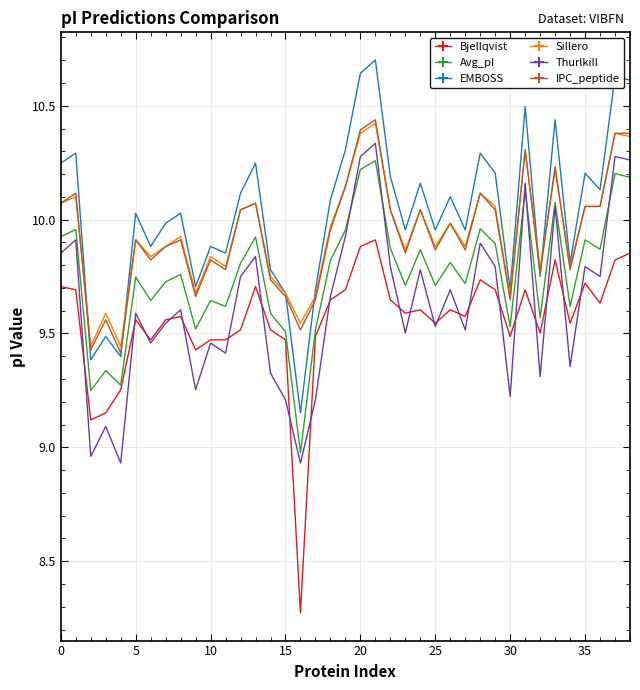

True or false: Bjellqvist and EMBOSS cross at least once.

False